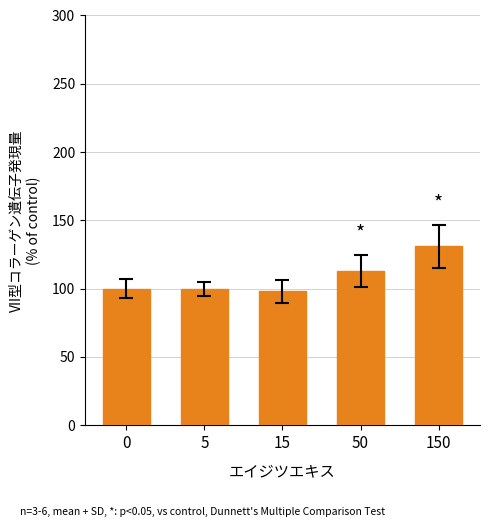

What is the value of the 4th bar from the left?

112.8